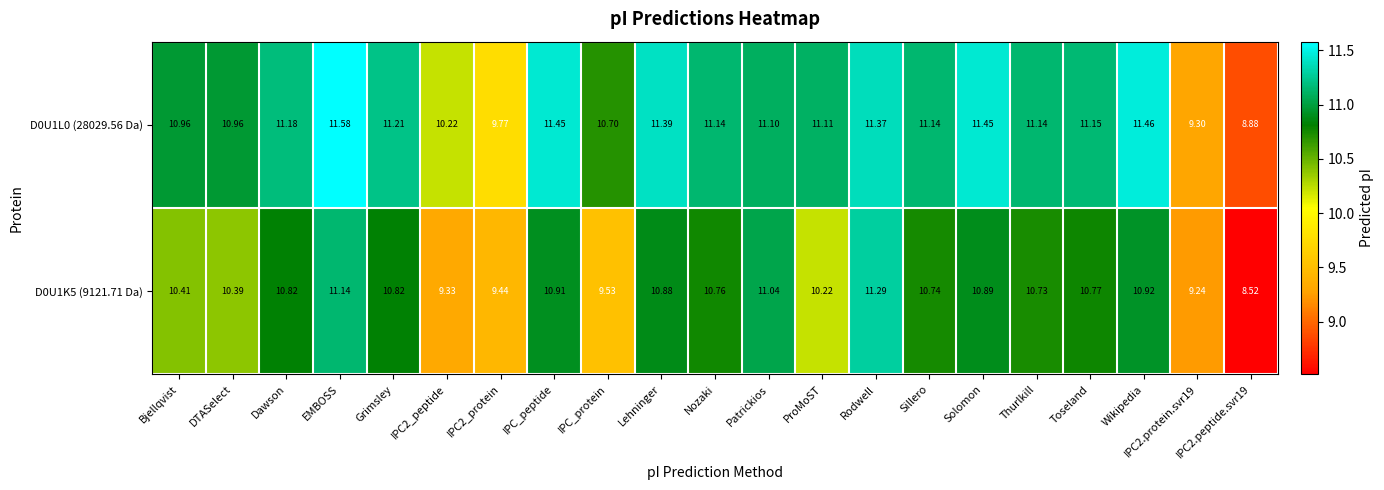

At which category is the sum across all series the highest?

EMBOSS